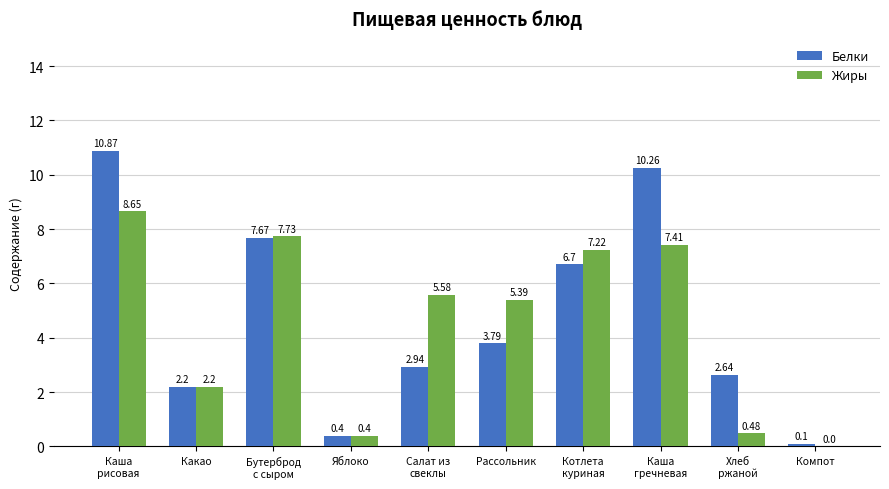

At which label is Жиры closest to 4?

Рассольник